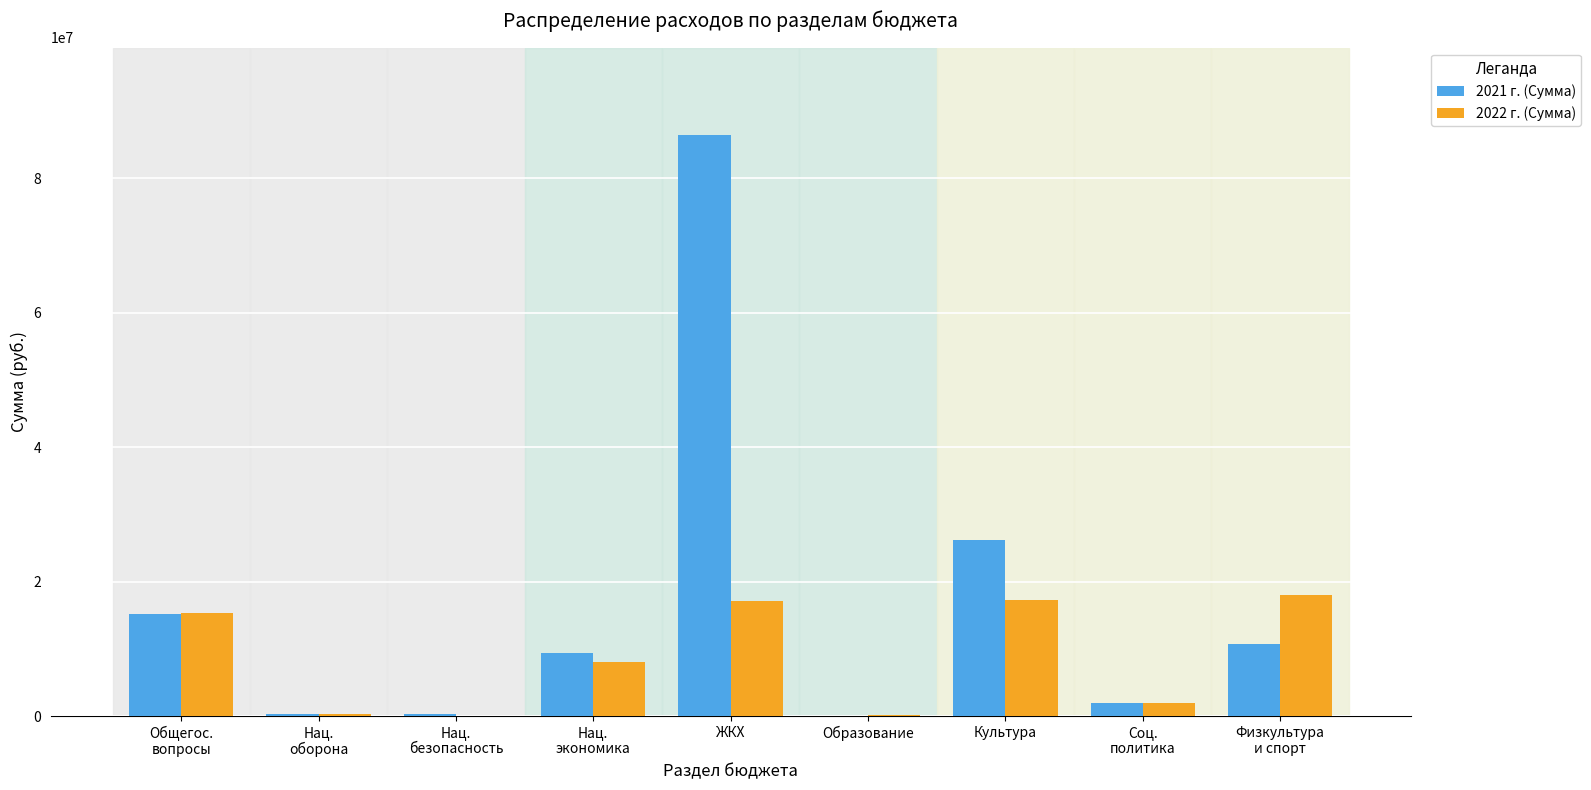

Between Нац.
экономика and Культура, which series saw the biggest shift?

2021 г. (Сумма)